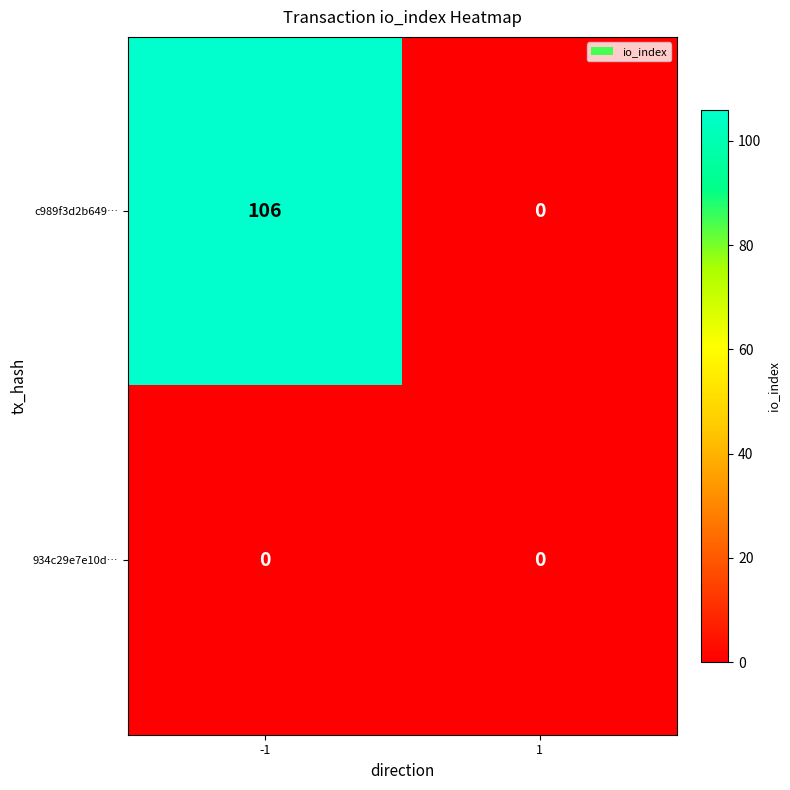

At -1, list the series in order from largest to smallest.

c989f3d2b649…, 934c29e7e10d…